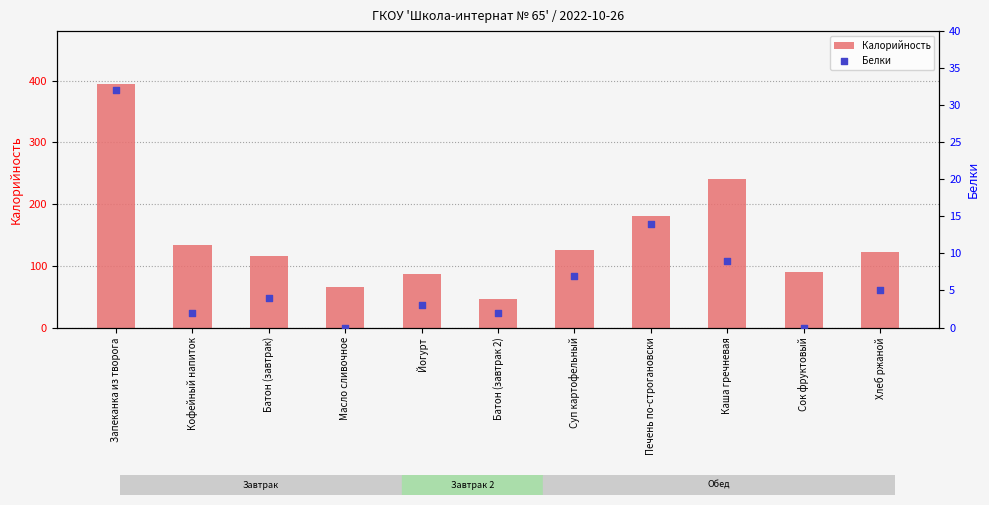

Which series has the largest total across all categories?

Калорийность